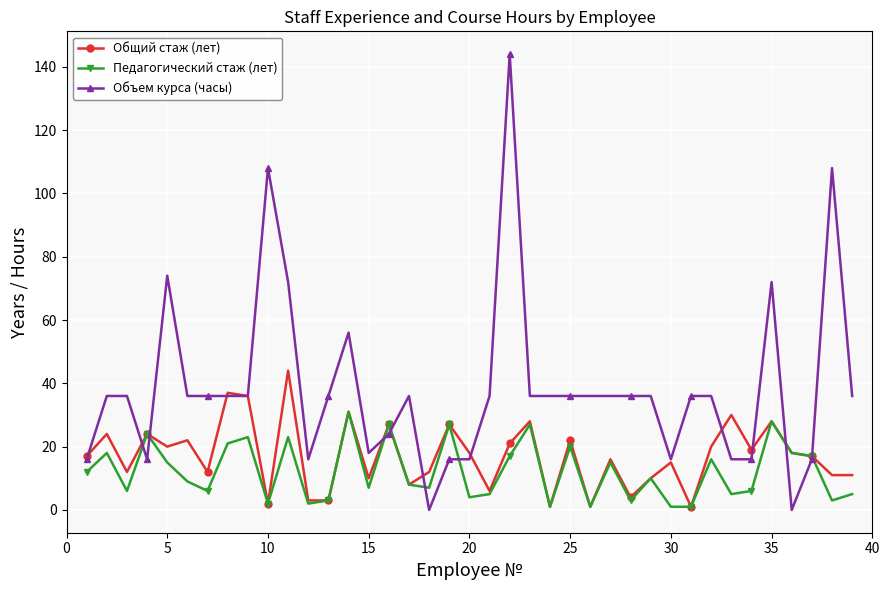

Which series has the largest total across all categories?

Объем курса (часы)